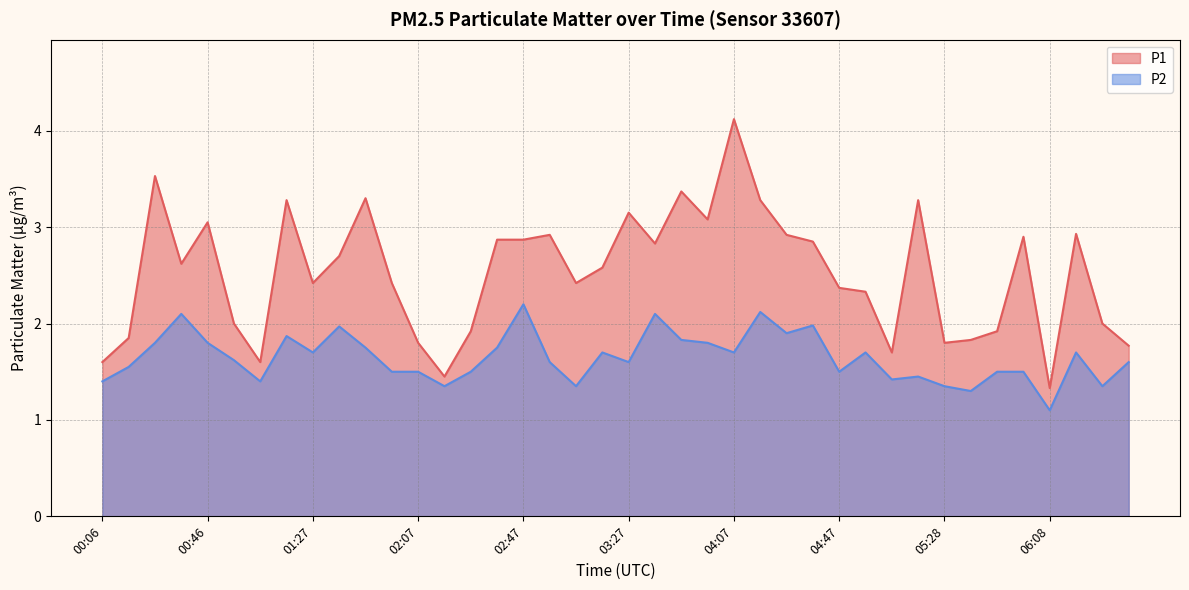

What is the spread (max minus min) of values at 04:37?

0.9